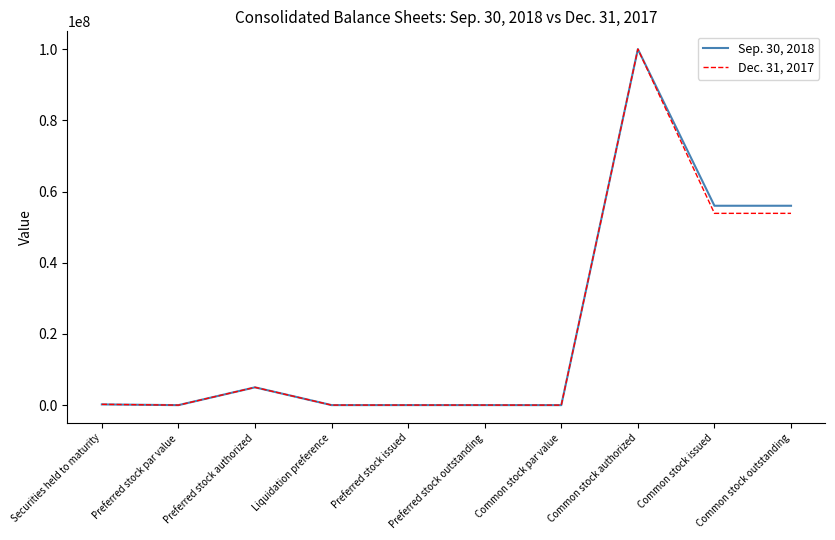

At which category is the sum across all series the highest?

Common stock authorized